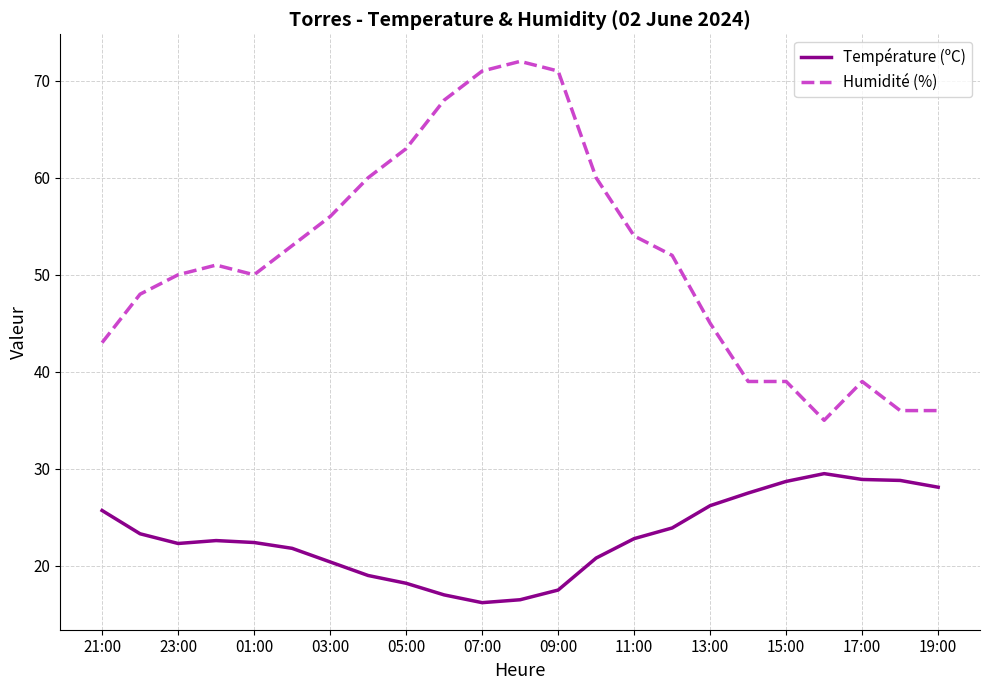

What is the lowest value of the Température (ºC) series?

16.2